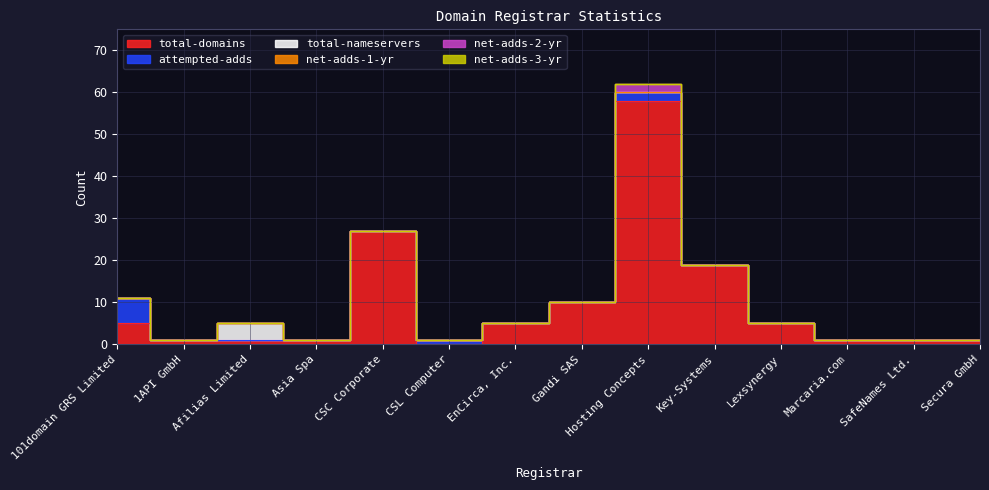

True or false: attempted-adds and net-adds-2-yr cross at least once.

False